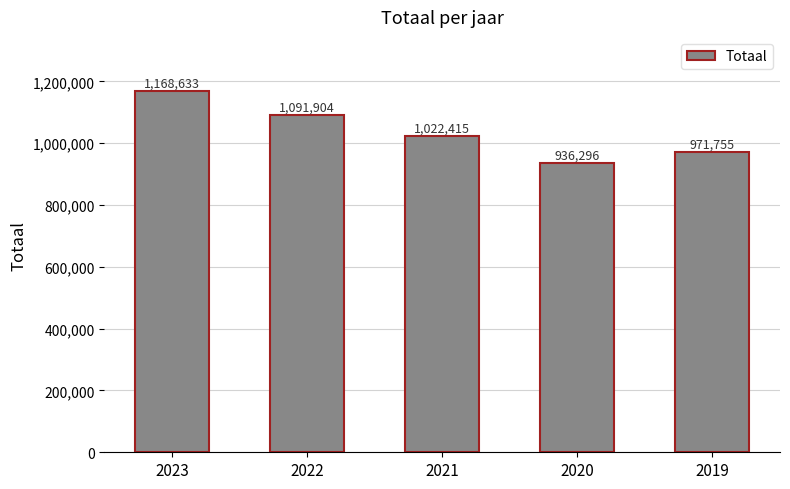

Approximately how many times larger is the value at 2021 compared to 2022?

0.9